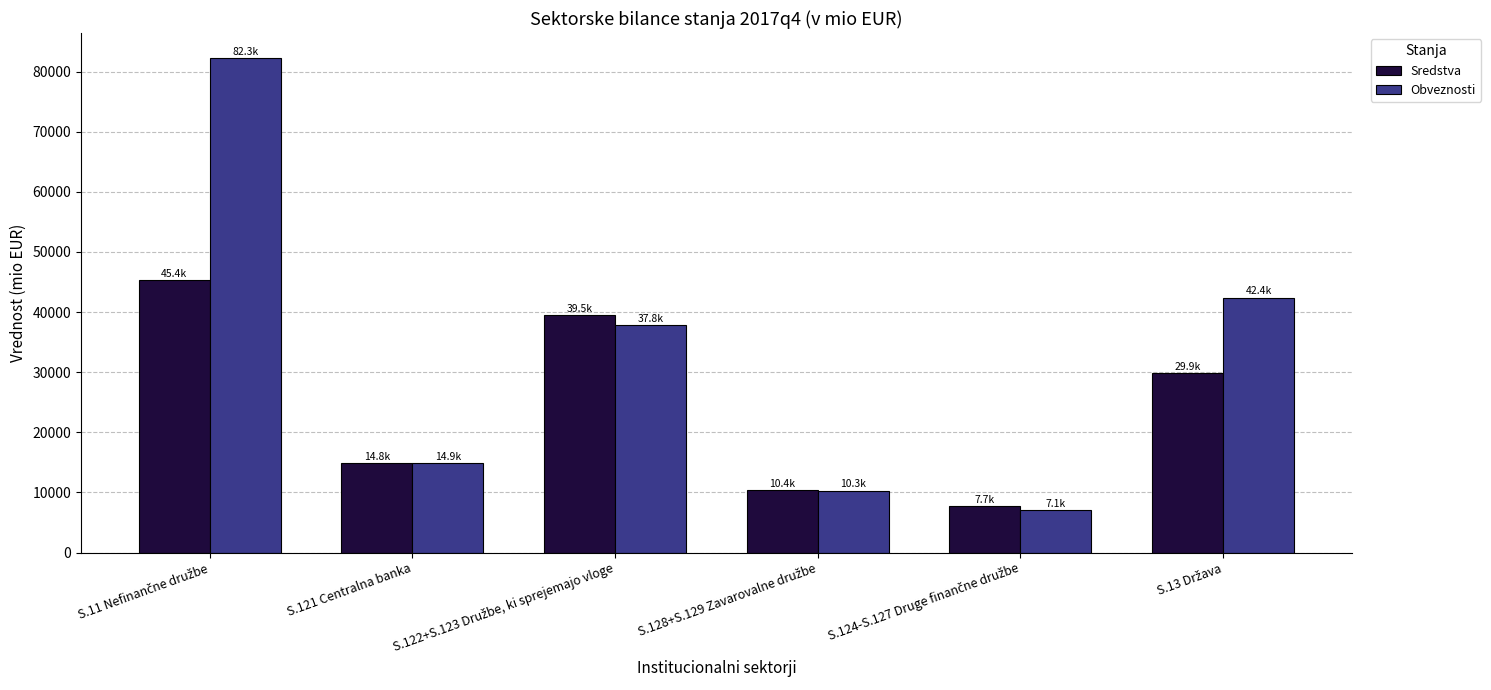

At how many categories does at least one series exceed 24905?

3